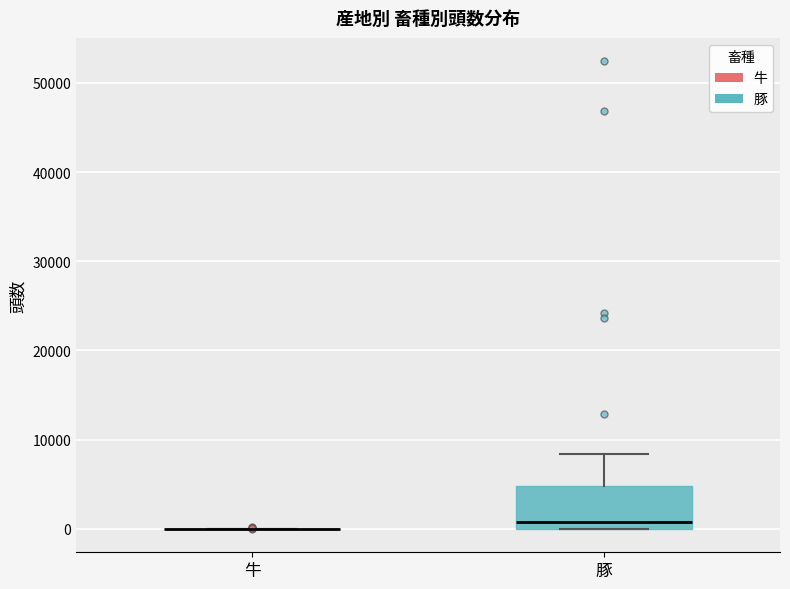

Comparing the boxes themselves (not the whiskers), which one is the tallest?

豚